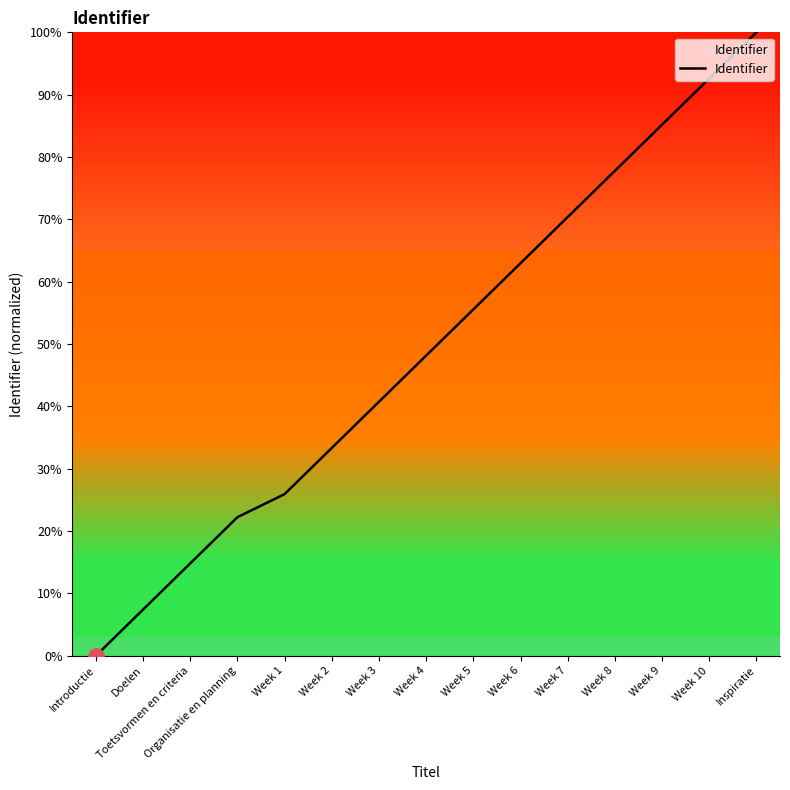

Between Week 1 and Inspiratie, which is larger?

Inspiratie